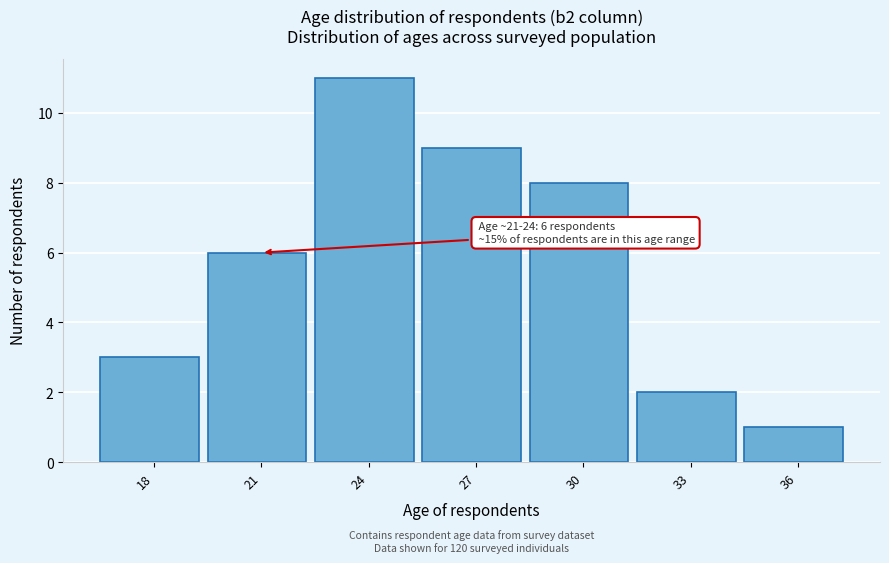

Reading left to right, list all the values displayed in this chart.

18=3	21=6	24=11	27=9	30=8	33=2	36=1